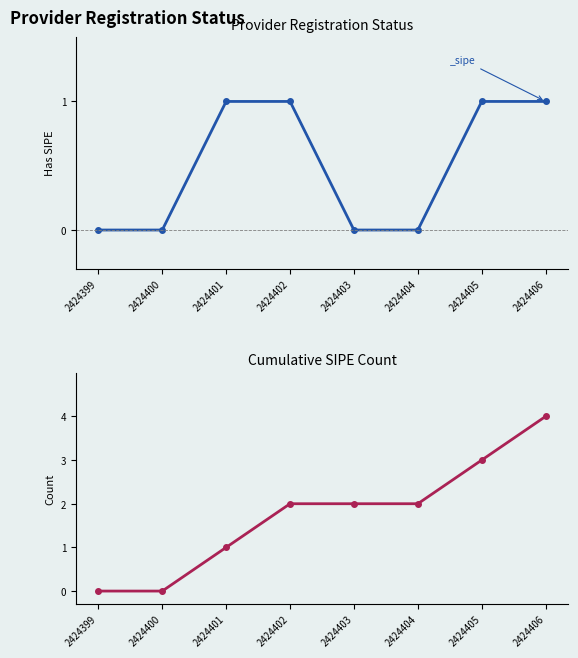

How many lines are shown in the chart?

1